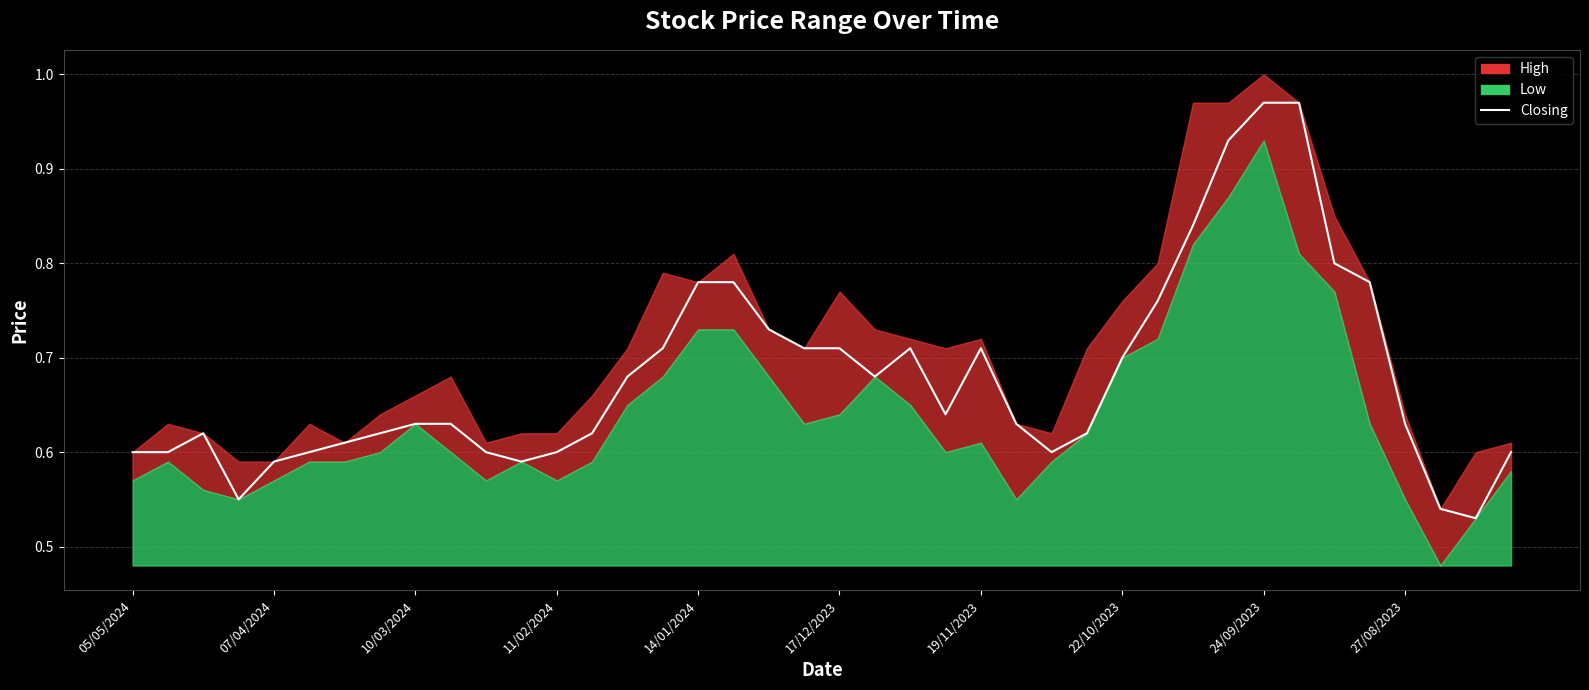

The chart shows a value of 0.6 at 27/08/2023. True or false?

True